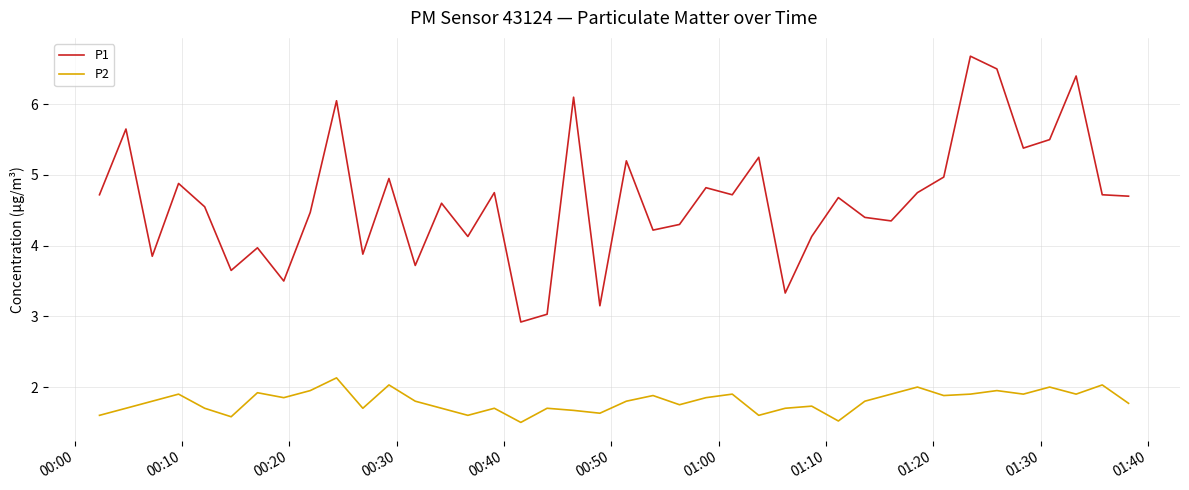

Which series has the largest total across all categories?

P1